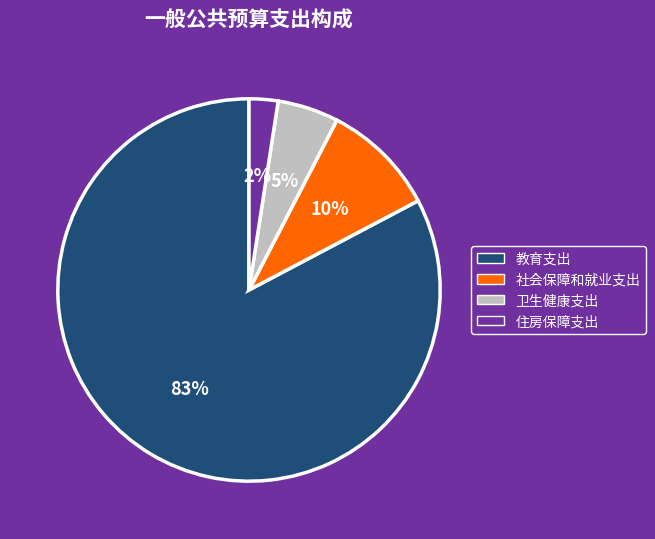

Does any single category account for the majority?

Yes